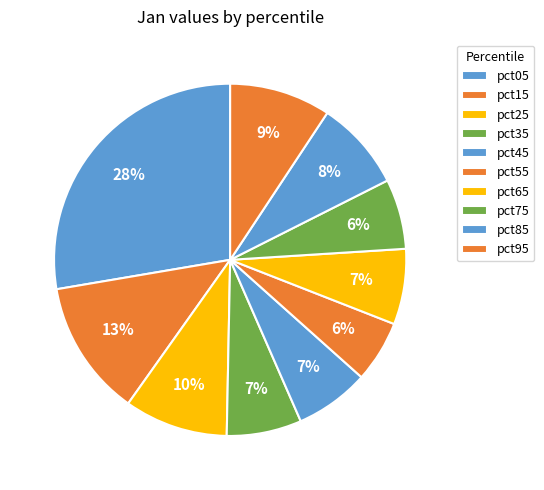

Which slice is the largest?

pct05